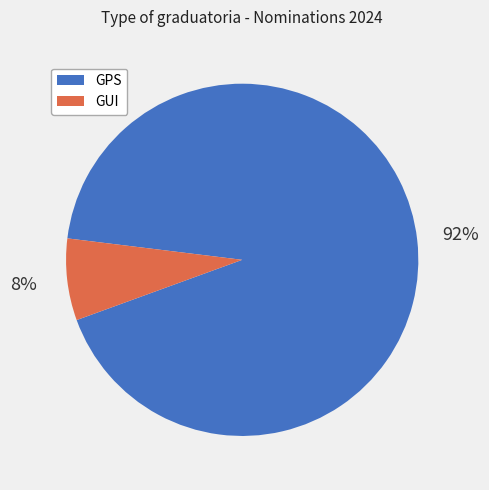

Which has a higher value, GUI or GPS?

GPS